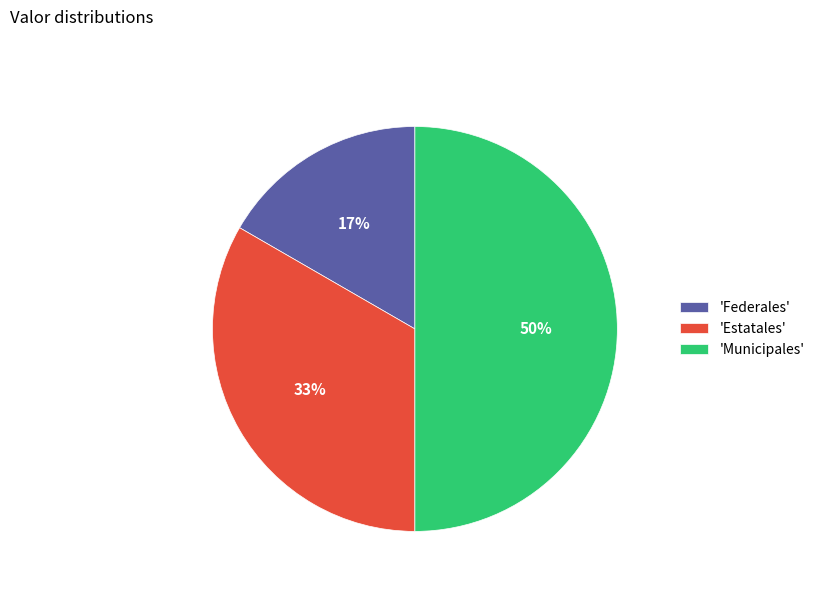

Count the number of slices in the pie.

3